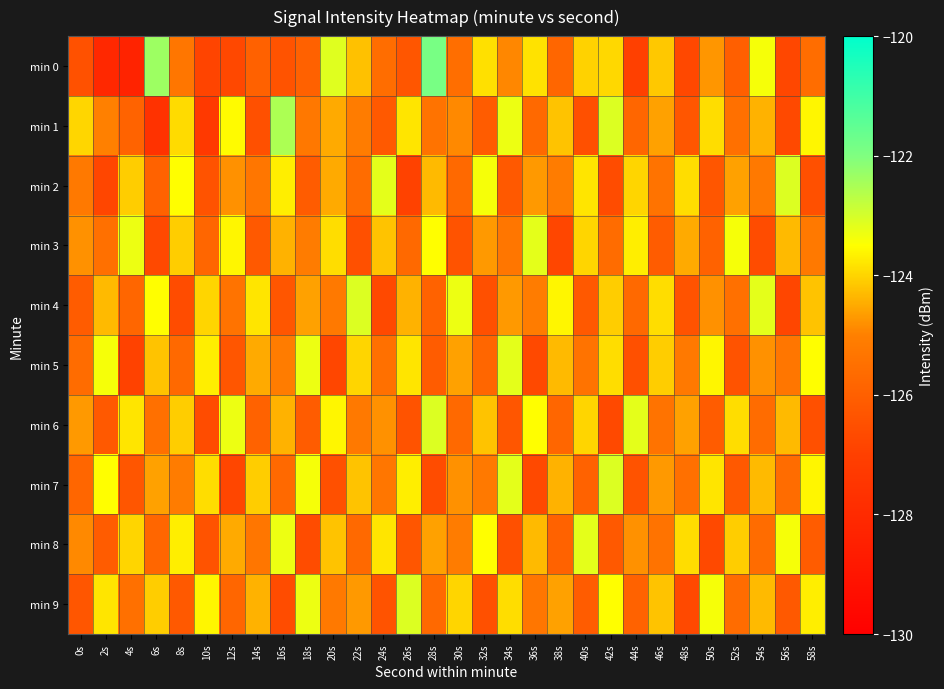

Reading left to right, list all the values displayed in this chart.

min 0: 0s=-126.4	2s=-128.1	4s=-128.3	6s=-122.4	8s=-125.3	10s=-126.9	12s=-126.7	14s=-125.9	16s=-126.4	18s=-125.9	20s=-123.1	22s=-124.2	24s=-125.6	26s=-126.3	28s=-121.9	30s=-125.6	32s=-123.9	34s=-124.9	36s=-123.8	38s=-125.8	40s=-124.0	42s=-124.0	44s=-127.0	46s=-124.1	48s=-126.7	50s=-124.7	52s=-126.0	54s=-123.4	56s=-126.8	58s=-125.6
min 1: 0s=-124.0	2s=-125.0	4s=-125.9	6s=-127.6	8s=-123.9	10s=-127.3	12s=-123.6	14s=-126.5	16s=-122.5	18s=-125.2	20s=-124.5	22s=-125.1	24s=-126.2	26s=-123.8	28s=-125.4	30s=-124.9	32s=-126.1	34s=-123.3	36s=-125.7	38s=-124.2	40s=-126.5	42s=-123.1	44s=-125.8	46s=-124.6	48s=-126.3	50s=-123.9	52s=-125.5	54s=-124.4	56s=-126.7	58s=-123.6
min 2: 0s=-125.2	2s=-126.8	4s=-124.1	6s=-125.9	8s=-123.5	10s=-126.4	12s=-124.8	14s=-125.3	16s=-123.7	18s=-126.1	20s=-124.5	22s=-125.6	24s=-123.2	26s=-126.9	28s=-124.3	30s=-125.7	32s=-123.4	34s=-126.2	36s=-124.7	38s=-125.1	40s=-123.8	42s=-126.6	44s=-124.0	46s=-125.4	48s=-123.9	50s=-126.3	52s=-124.6	54s=-125.2	56s=-123.1	58s=-126.5
min 3: 0s=-124.8	2s=-125.5	4s=-123.3	6s=-126.7	8s=-124.1	10s=-125.8	12s=-123.6	14s=-126.2	16s=-124.4	18s=-125.1	20s=-123.9	22s=-126.5	24s=-124.2	26s=-125.7	28s=-123.5	30s=-126.4	32s=-124.7	34s=-125.3	36s=-123.2	38s=-126.8	40s=-124.0	42s=-125.6	44s=-123.7	46s=-126.1	48s=-124.5	50s=-125.9	52s=-123.4	54s=-126.6	56s=-124.3	58s=-125.2
min 4: 0s=-126.1	2s=-124.3	4s=-125.8	6s=-123.5	8s=-126.6	10s=-124.0	12s=-125.4	14s=-123.8	16s=-126.3	18s=-124.6	20s=-125.2	22s=-123.1	24s=-126.7	26s=-124.4	28s=-125.9	30s=-123.3	32s=-126.5	34s=-124.7	36s=-125.1	38s=-123.6	40s=-126.2	42s=-124.1	44s=-125.7	46s=-123.9	48s=-126.4	50s=-124.8	52s=-125.5	54s=-123.2	56s=-126.8	58s=-124.2
min 5: 0s=-125.6	2s=-123.4	4s=-126.9	6s=-124.2	8s=-125.7	10s=-123.7	12s=-126.3	14s=-124.5	16s=-125.1	18s=-123.3	20s=-126.8	22s=-124.0	24s=-125.5	26s=-123.8	28s=-126.1	30s=-124.6	32s=-125.8	34s=-123.2	36s=-126.7	38s=-124.3	40s=-125.4	42s=-123.9	44s=-126.5	46s=-124.1	48s=-125.2	50s=-123.6	52s=-126.4	54s=-124.8	56s=-125.3	58s=-123.5
min 6: 0s=-124.7	2s=-126.2	4s=-123.8	6s=-125.5	8s=-124.1	10s=-126.6	12s=-123.3	14s=-125.9	16s=-124.4	18s=-126.1	20s=-123.6	22s=-125.2	24s=-124.8	26s=-126.4	28s=-123.1	30s=-125.7	32s=-124.2	34s=-126.3	36s=-123.5	38s=-125.8	40s=-124.0	42s=-126.7	44s=-123.2	46s=-125.4	48s=-124.6	50s=-126.1	52s=-123.9	54s=-125.6	56s=-124.3	58s=-126.5
min 7: 0s=-125.8	2s=-123.5	4s=-126.3	6s=-124.6	8s=-125.1	10s=-123.9	12s=-126.8	14s=-124.1	16s=-125.7	18s=-123.4	20s=-126.5	22s=-124.2	24s=-125.3	26s=-123.7	28s=-126.6	30s=-124.8	32s=-125.2	34s=-123.2	36s=-126.7	38s=-124.4	40s=-125.9	42s=-123.1	44s=-126.4	46s=-124.7	48s=-125.5	50s=-123.8	52s=-126.2	54s=-124.3	56s=-125.6	58s=-123.6
min 8: 0s=-124.9	2s=-126.1	4s=-124.0	6s=-125.8	8s=-123.7	10s=-126.4	12s=-124.5	14s=-125.3	16s=-123.3	18s=-126.6	20s=-124.2	22s=-125.7	24s=-123.8	26s=-126.3	28s=-124.6	30s=-125.1	32s=-123.5	34s=-126.5	36s=-124.3	38s=-125.9	40s=-123.2	42s=-126.2	44s=-124.8	46s=-125.4	48s=-123.9	50s=-126.7	52s=-124.1	54s=-125.6	56s=-123.4	58s=-126.1
min 9: 0s=-126.3	2s=-123.8	4s=-125.5	6s=-124.1	8s=-126.2	10s=-123.6	12s=-125.8	14s=-124.4	16s=-126.6	18s=-123.3	20s=-125.2	22s=-124.7	24s=-126.4	26s=-123.1	28s=-125.7	30s=-124.0	32s=-126.5	34s=-123.9	36s=-125.3	38s=-124.6	40s=-126.1	42s=-123.5	44s=-125.9	46s=-124.2	48s=-126.7	50s=-123.4	52s=-125.6	54s=-124.3	56s=-126.2	58s=-123.7